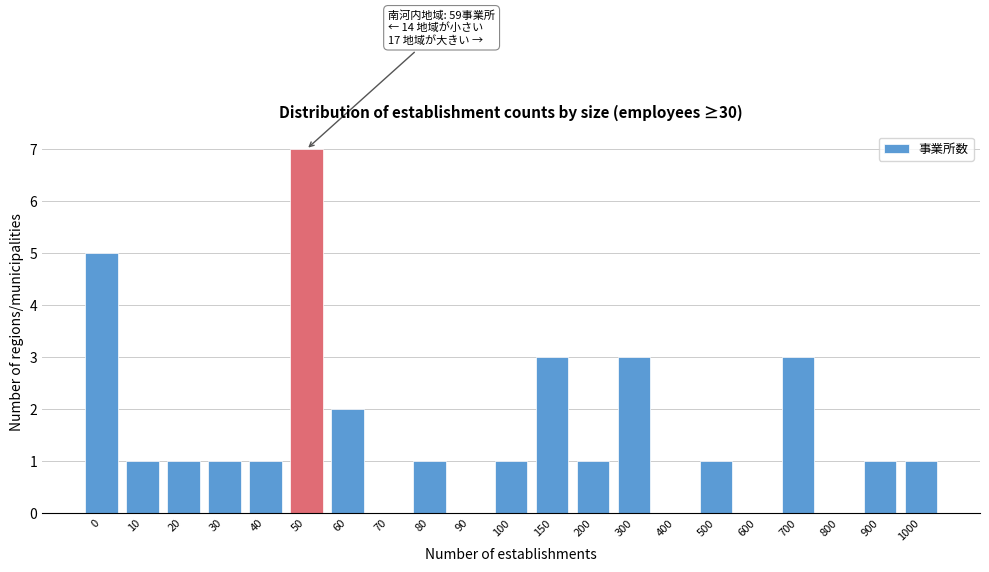

Reading left to right, extract all data points from this chart.

0=5	10=1	20=1	30=1	40=1	50=7	60=2	70=0	80=1	90=0	100=1	150=3	200=1	300=3	400=0	500=1	600=0	700=3	800=0	900=1	1000=1